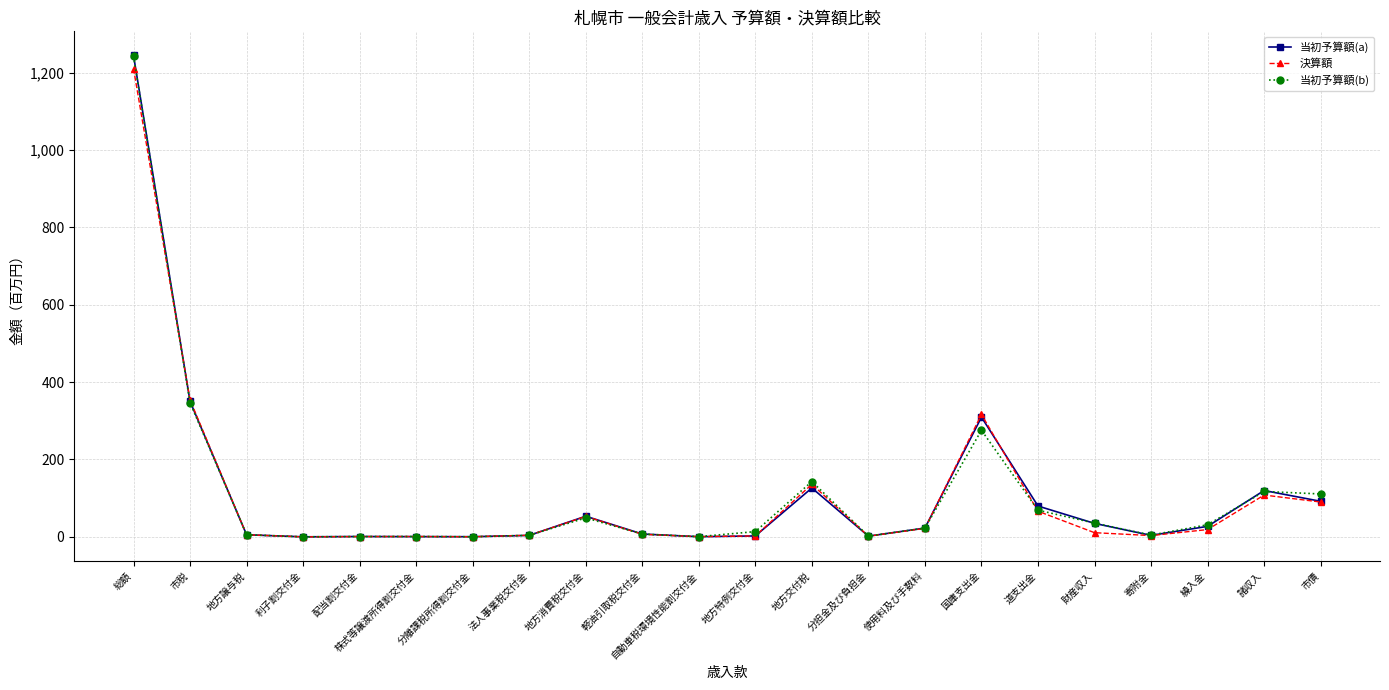

How many data points in 当初予算額(a) are above 22?

11